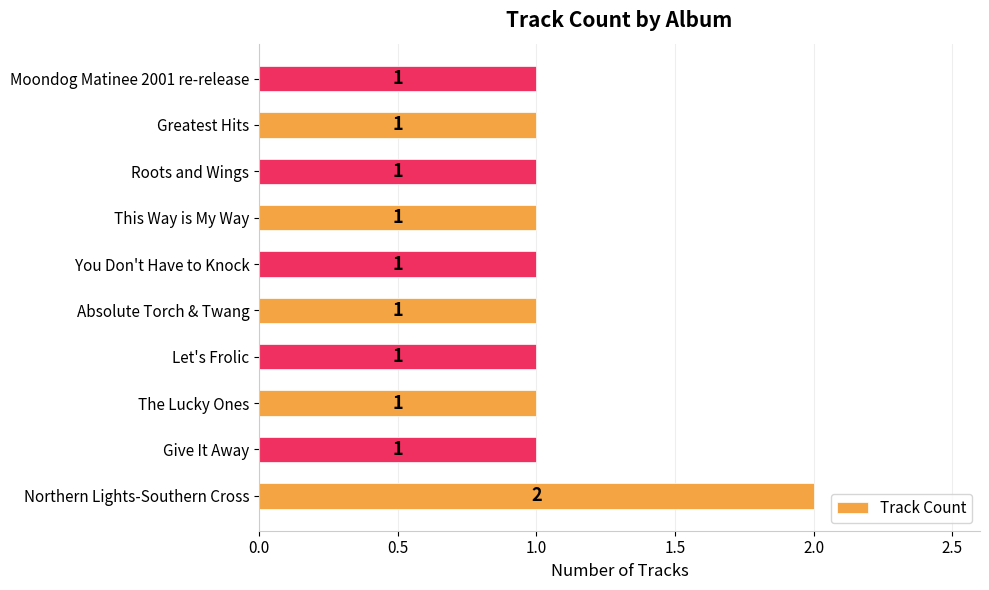

At which category does the chart reach its peak across all series?

Northern Lights-Southern Cross